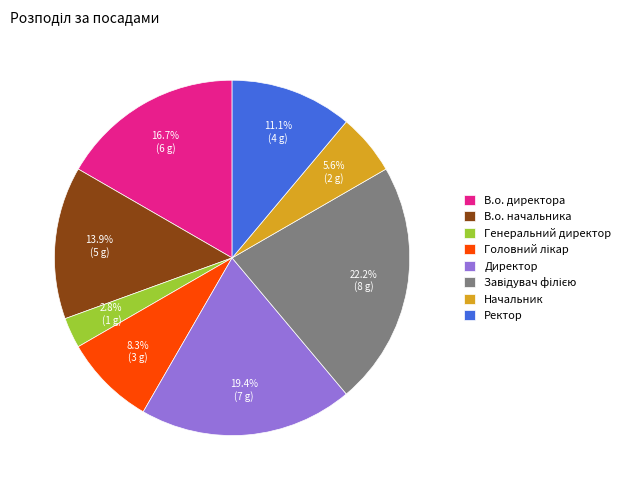

Is there any slice that represents more than half of the pie?

No